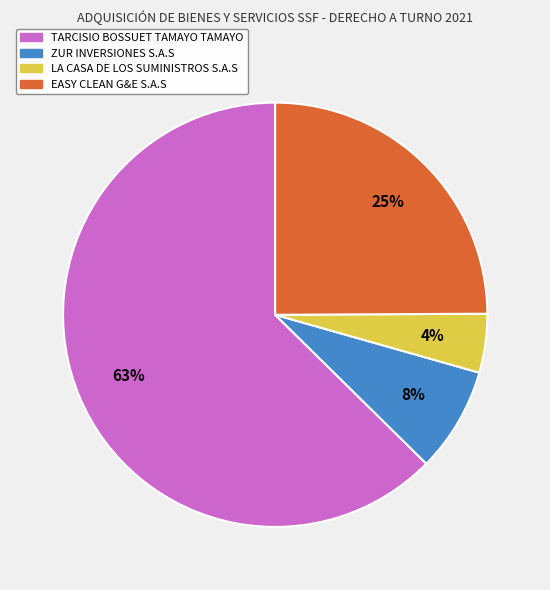

Rank the categories by value from lowest to highest.

LA CASA DE LOS SUMINISTROS S.A.S, ZUR INVERSIONES S.A.S, EASY CLEAN G&E S.A.S, TARCISIO BOSSUET TAMAYO TAMAYO